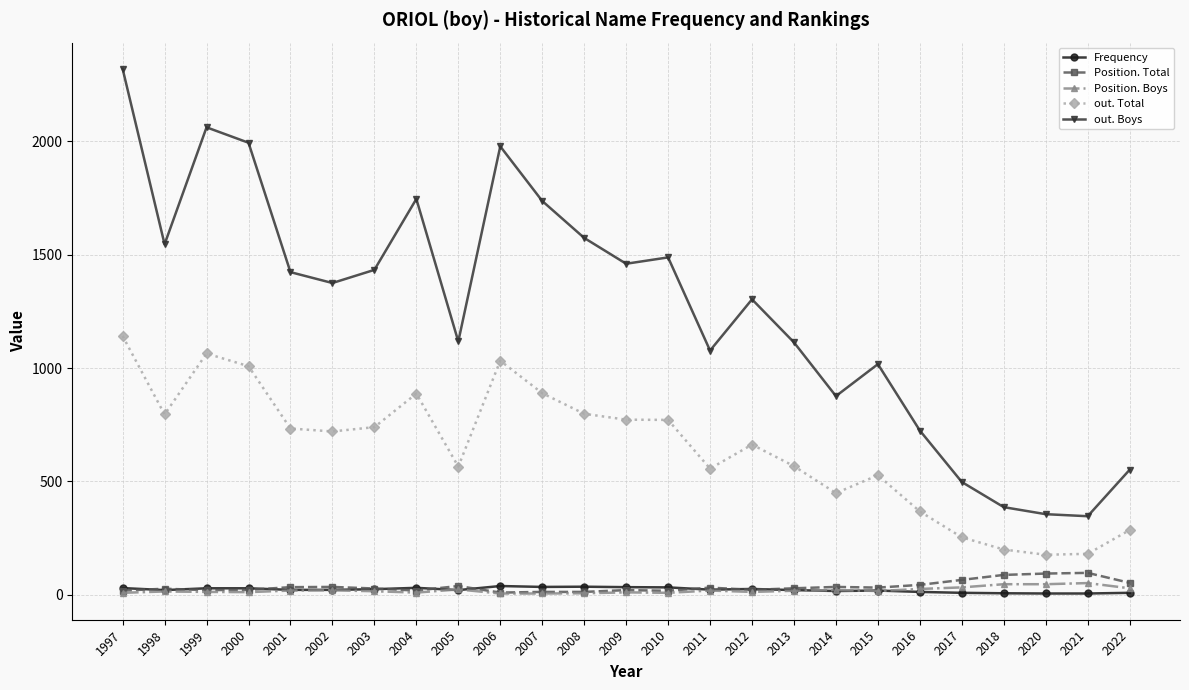

At which label does out. Total reach its peak?

1997